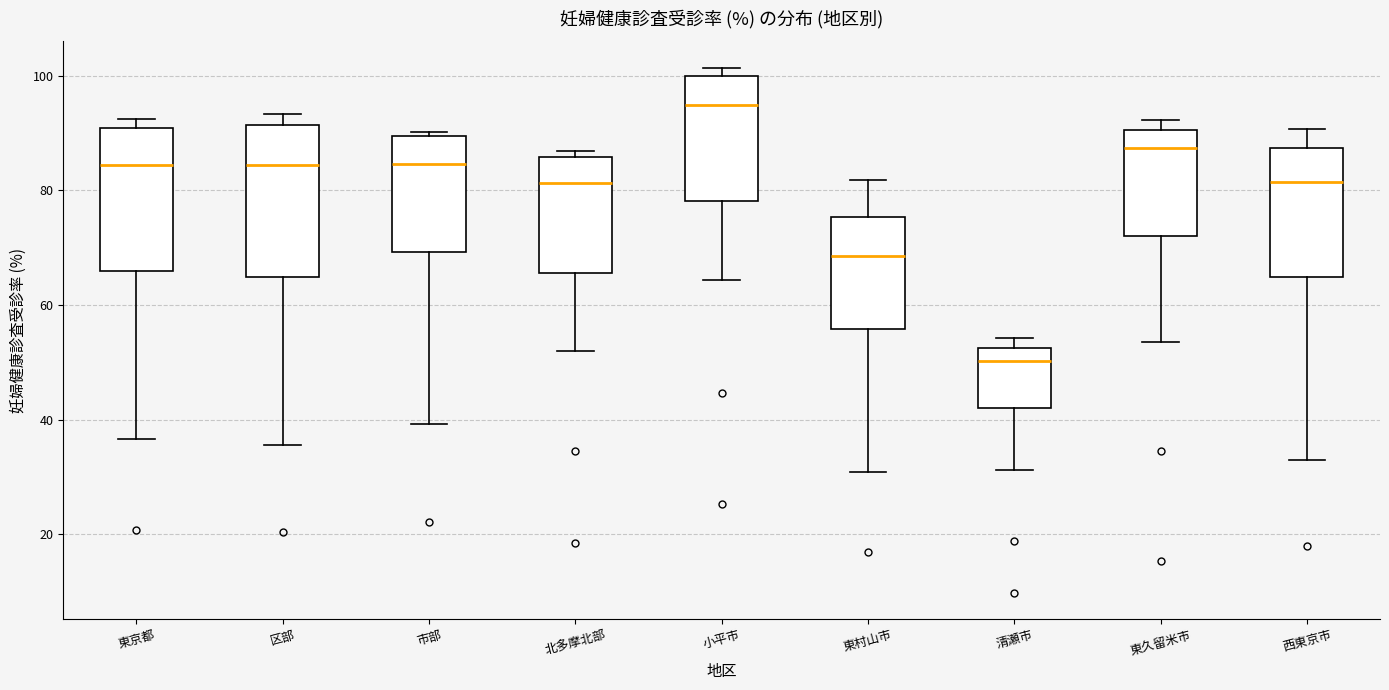

Which box's median line is the highest?

小平市